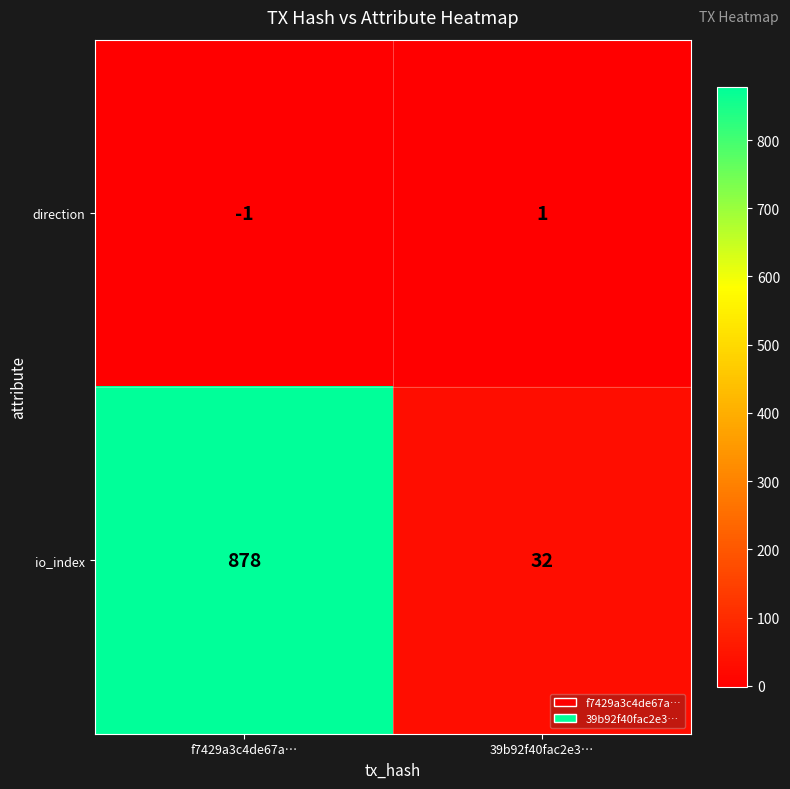

List the series in order of their overall mean, lowest first.

direction, io_index